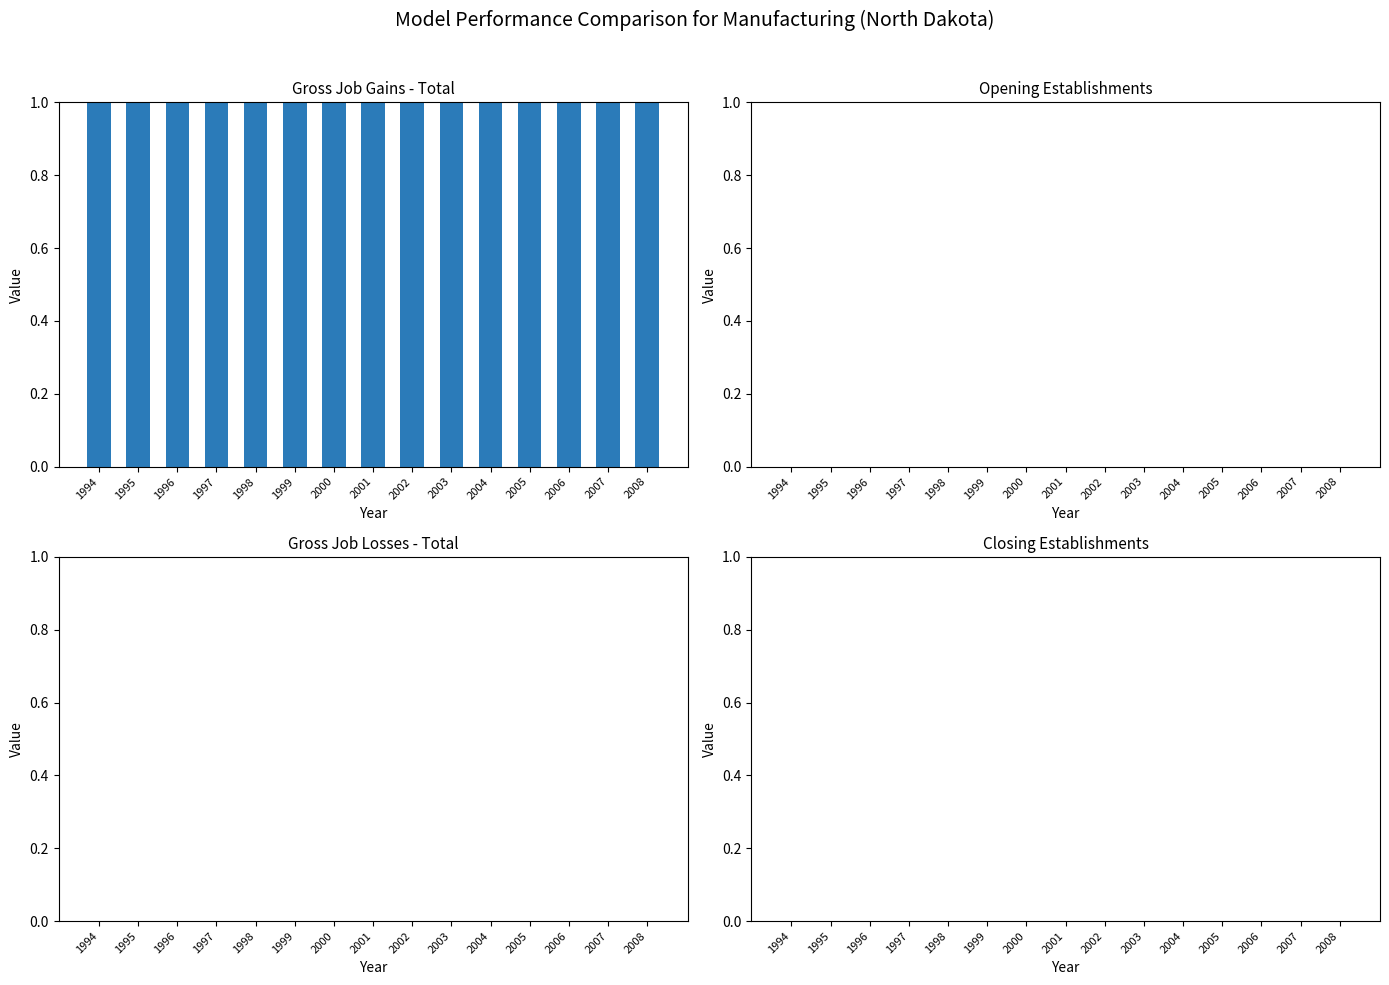

Does the chart contain stacked bars?

No